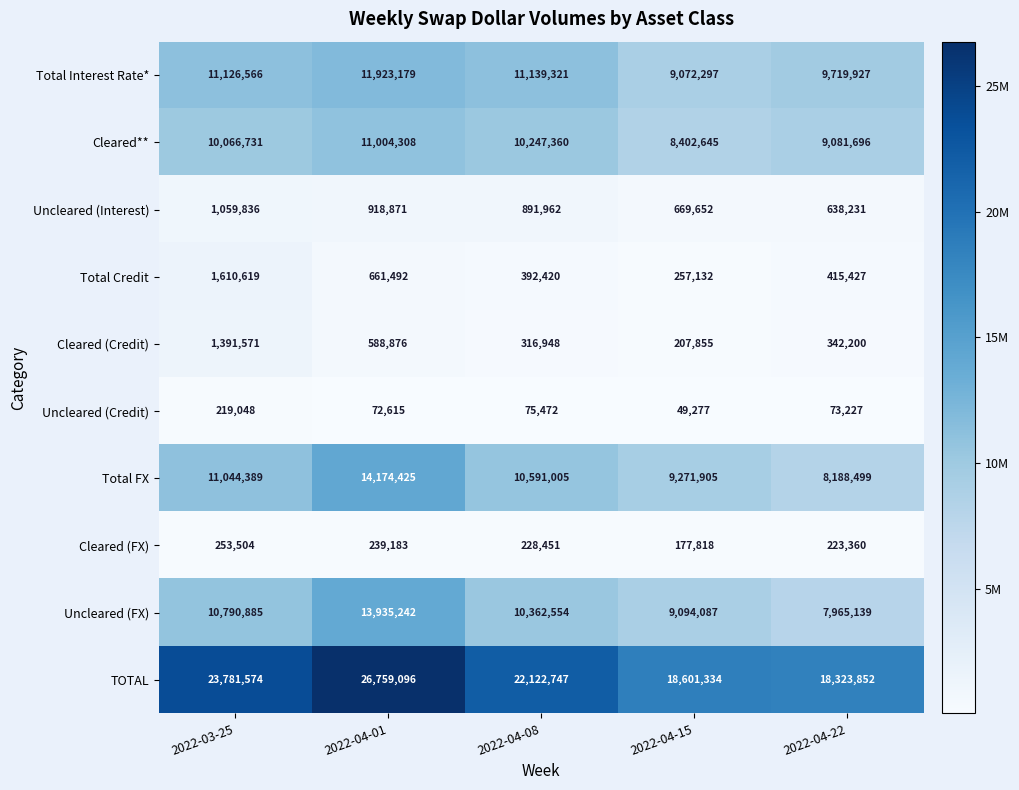

How many data points does each series have?

5